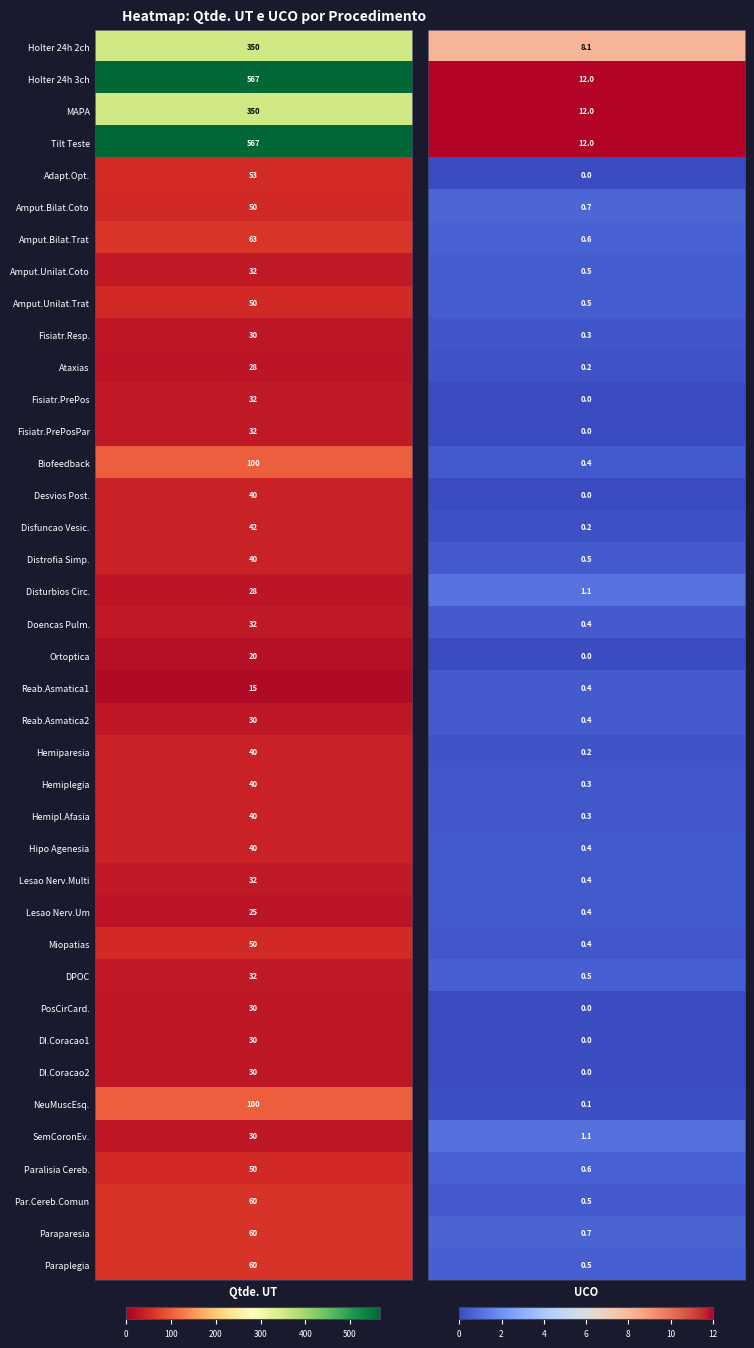

Reading left to right, list all the values displayed in this chart.

0: 350.0	567.0	350.0	567.0	53.0	50.0	63.0	32.0	50.0	30.0	28.0	32.0	32.0	100.0	40.0	42.0	40.0	28.0	32.0	20.0	15.0	30.0	40.0	40.0	40.0	40.0	32.0	25.0	50.0	32.0	30.0	30.0	30.0	100.0	30.0	50.0	60.0	60.0	60.0
1: 8.1	12.0	12.0	12.0	0.0	0.7	0.6	0.5	0.5	0.3	0.2	0.0	0.0	0.4	0.0	0.2	0.5	1.1	0.4	0.0	0.4	0.4	0.2	0.3	0.3	0.4	0.4	0.4	0.4	0.5	0.0	0.0	0.0	0.1	1.1	0.6	0.5	0.7	0.5